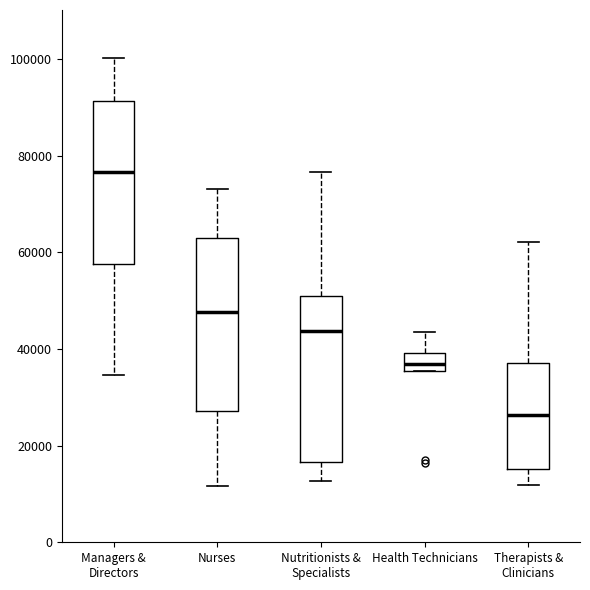

Reading left to right, transcribe this box plot: for each box, give where its median line is, the range the box spans, and where its two whiskers end, as read against the y-axis. The values are not printed on the chart, so give them approximately, as read against the axis.

Managers & Directors: median 76000, box 58000 to 92000, whiskers 34000 to 100000
Nurses: median 48000, box 28000 to 64000, whiskers 12000 to 74000
Nutritionists & Specialists: median 44000, box 16000 to 52000, whiskers 12000 to 76000
Health Technicians: median 36000 (inside the box), box 36000 to 40000, whiskers 36000 to 44000
Therapists & Clinicians: median 26000, box 16000 to 38000, whiskers 12000 to 62000